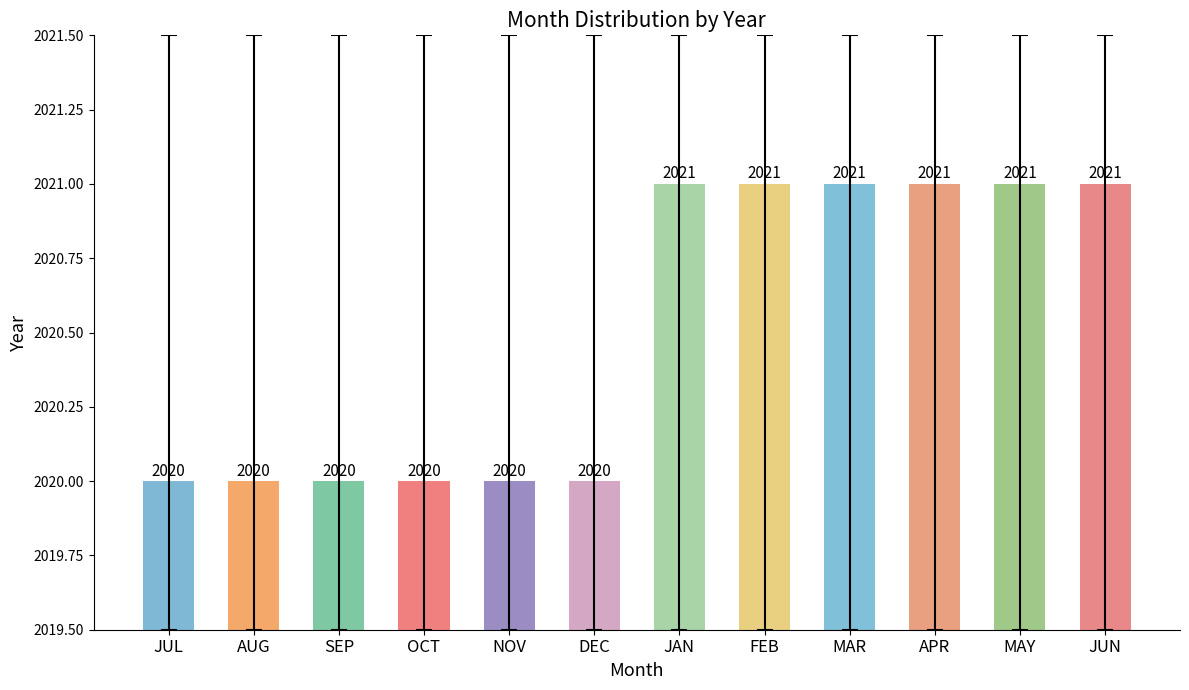

Are the bars grouped side by side (vs. stacked)?

No